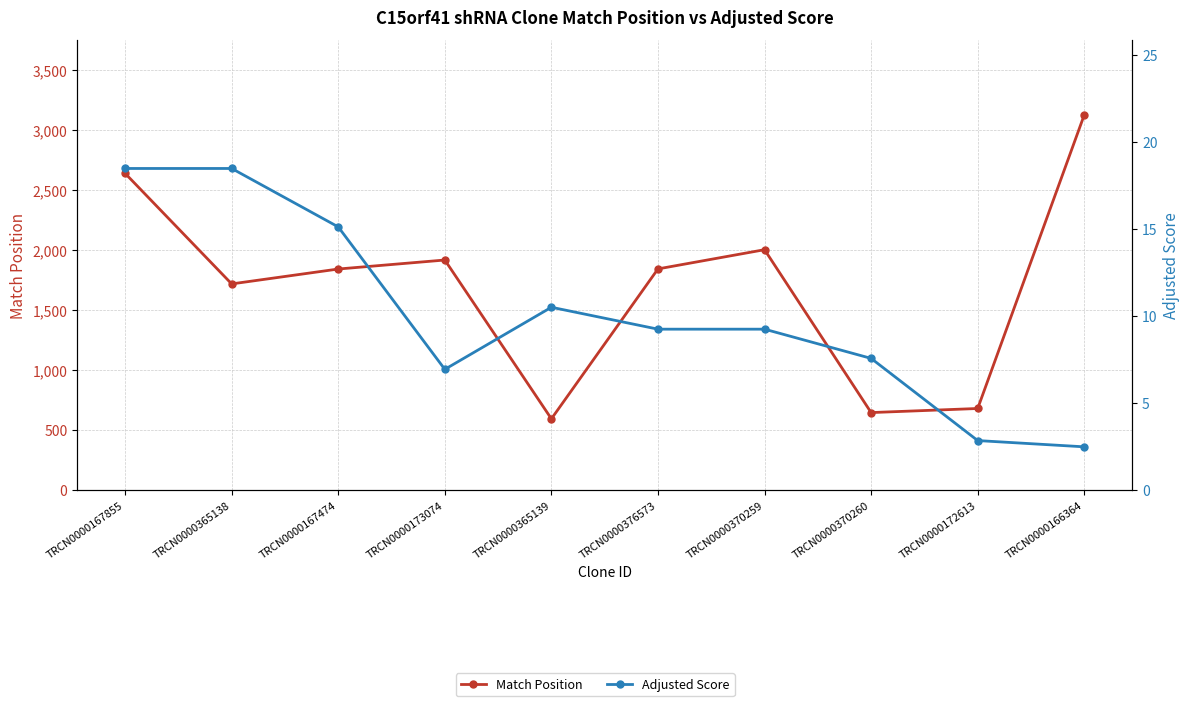

True or false: Adjusted Score and Match Position intersect in this chart.

False